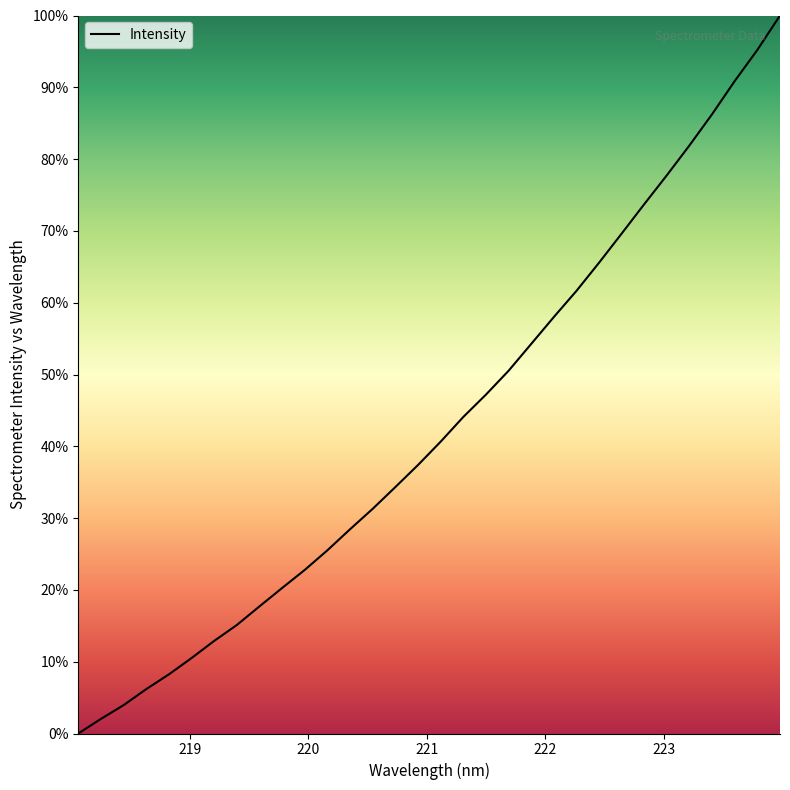

What is the maximum value shown in the chart?

100.0